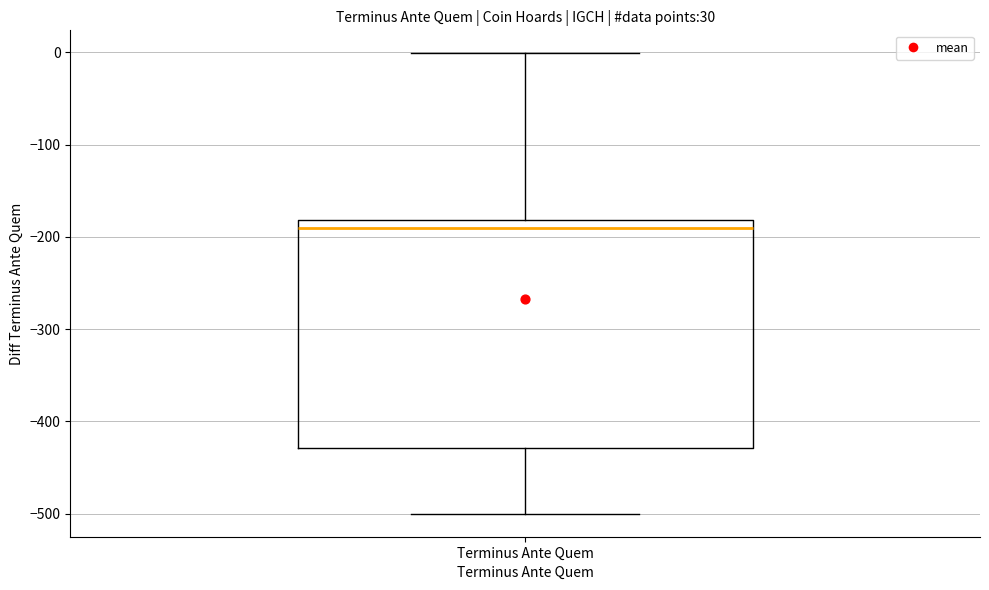

Transcribe this box plot: give where the median line is, the range the box spans, and where the two whiskers end, as read against the y-axis. The values are not printed on the chart, so give them approximately, as read against the axis.

median -190, box -430 to -180, whiskers -500 to 0